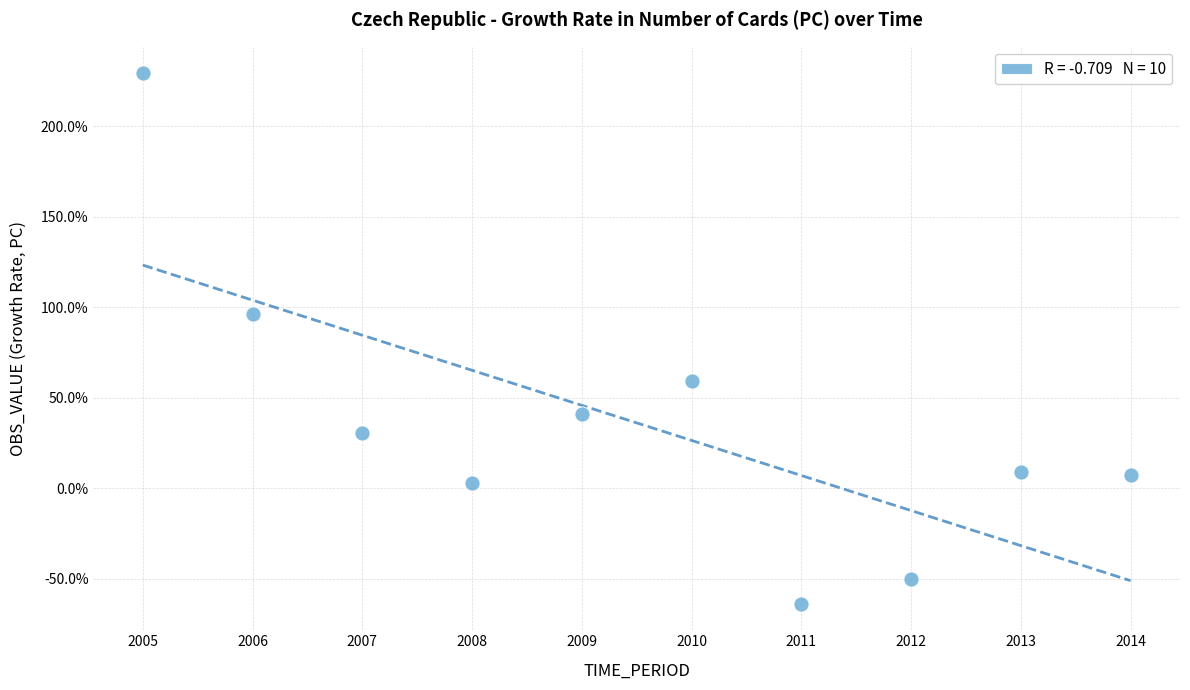

What is the average X value?

2009.5